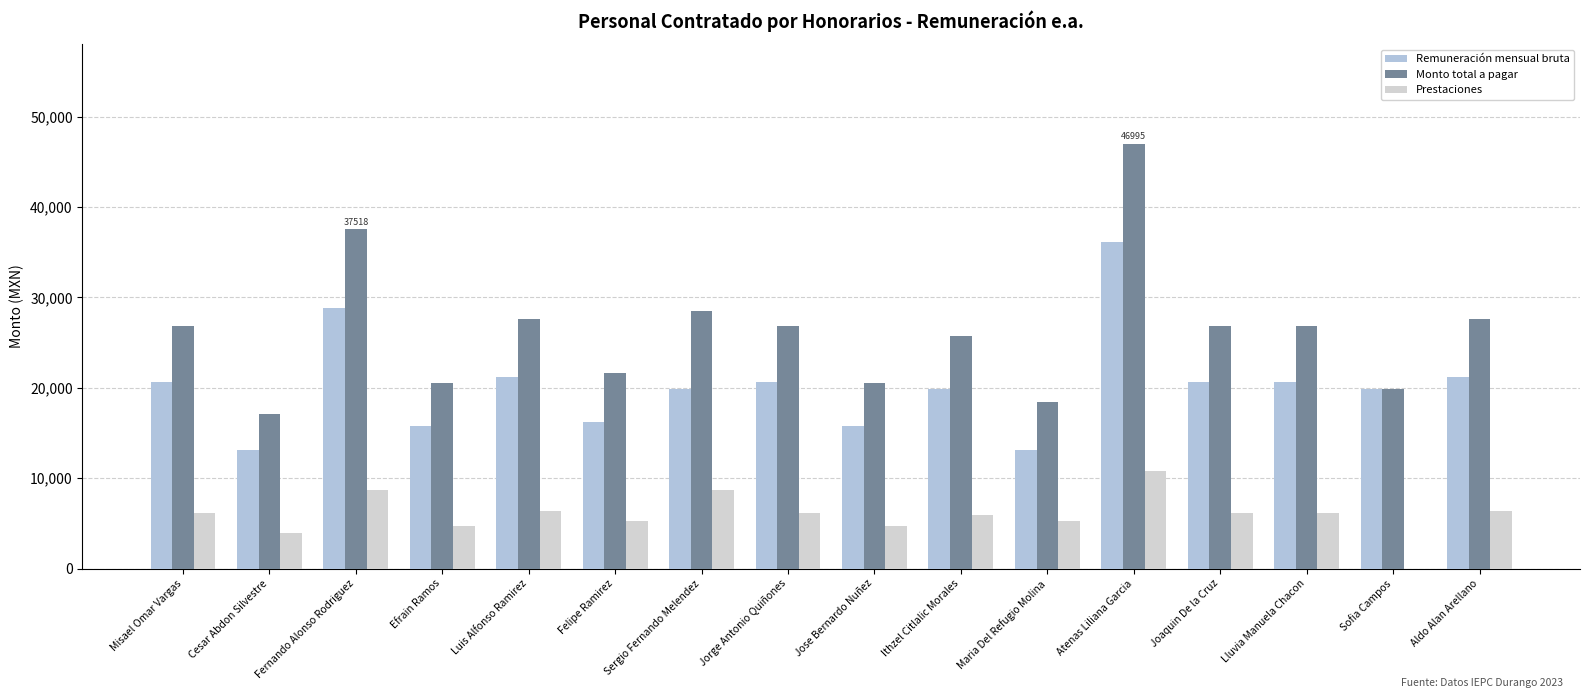

Is it true that Remuneración mensual bruta equals 34560.0 at Jorge Antonio Quiñones?

False